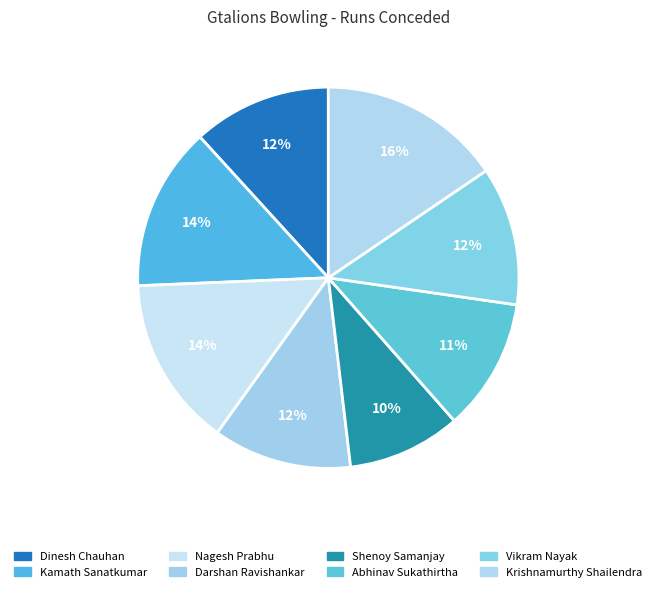

How much of the chart is everything except Krishnamurthy Shailendra?

84.5%